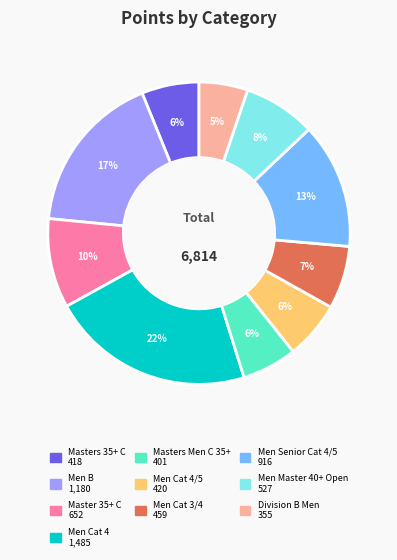

To the nearest percent, what is the difference between the largest and smallest slice percentages?

17%